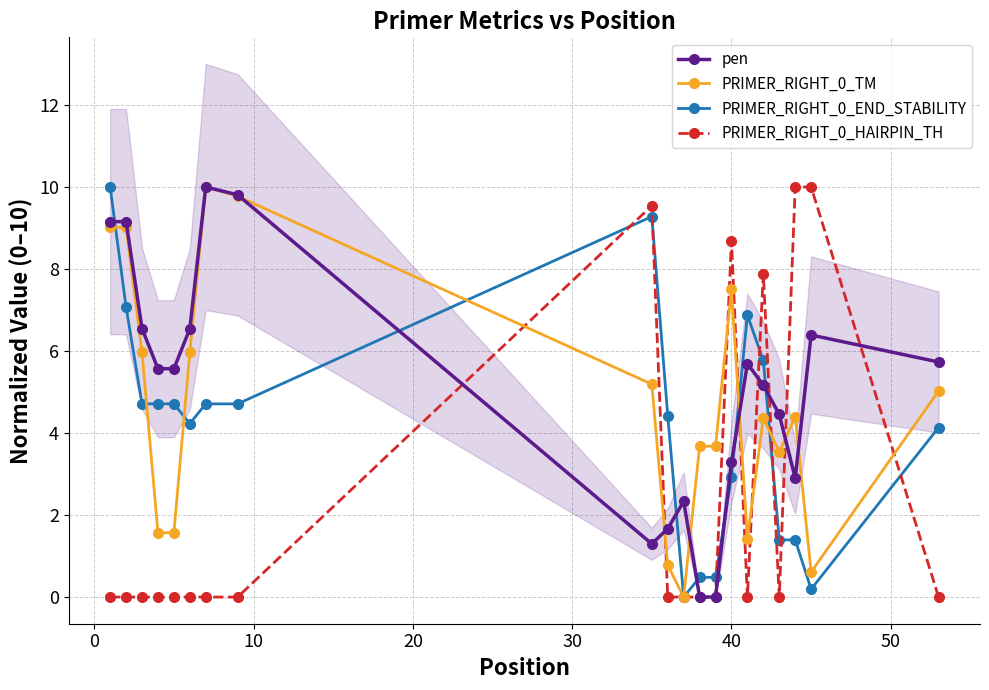

What are all the series names shown in the legend?

pen, PRIMER_RIGHT_0_TM, PRIMER_RIGHT_0_END_STABILITY, PRIMER_RIGHT_0_HAIRPIN_TH